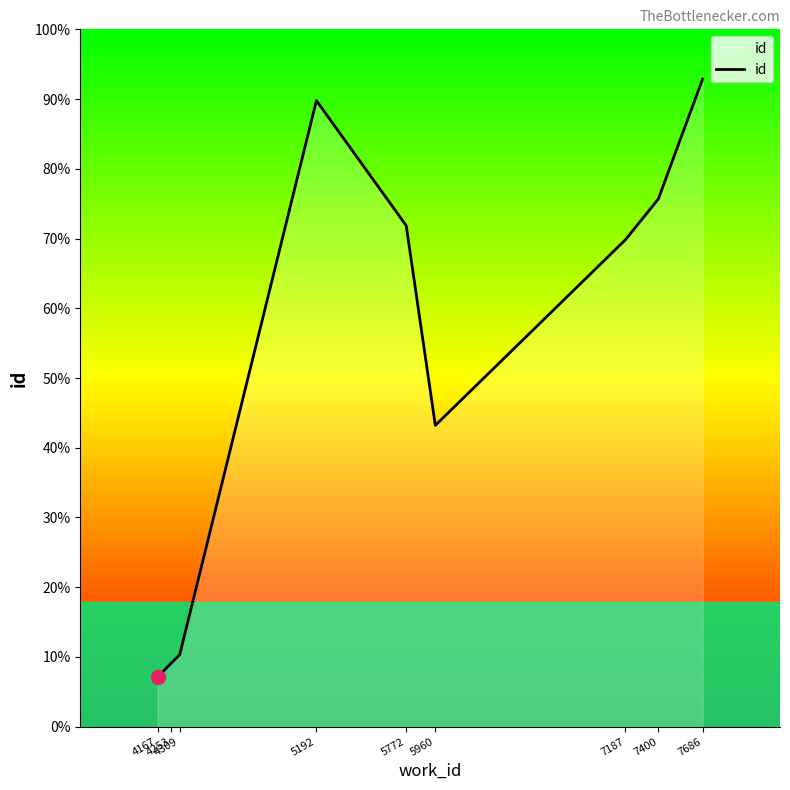

Is this an area chart (filled region under the line)?

Yes